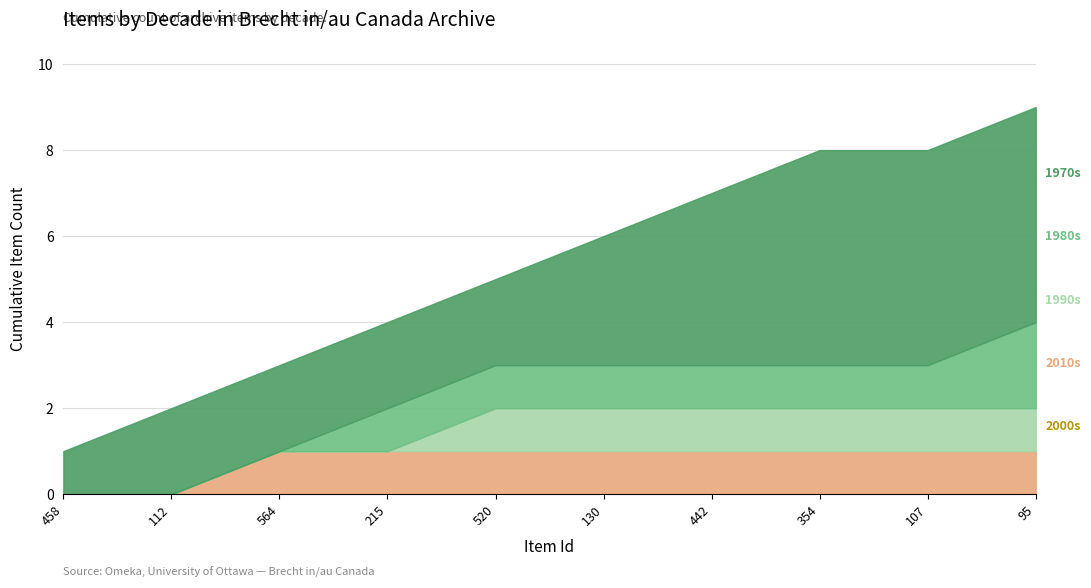

What is the total value across all series at 564?

3